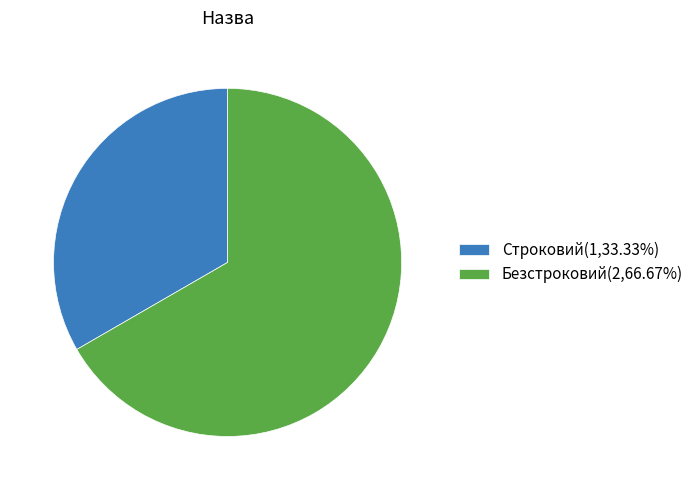

Is the sum of Строковий(1,33.33%) and Безстроковий(2,66.67%) greater than half?

Yes